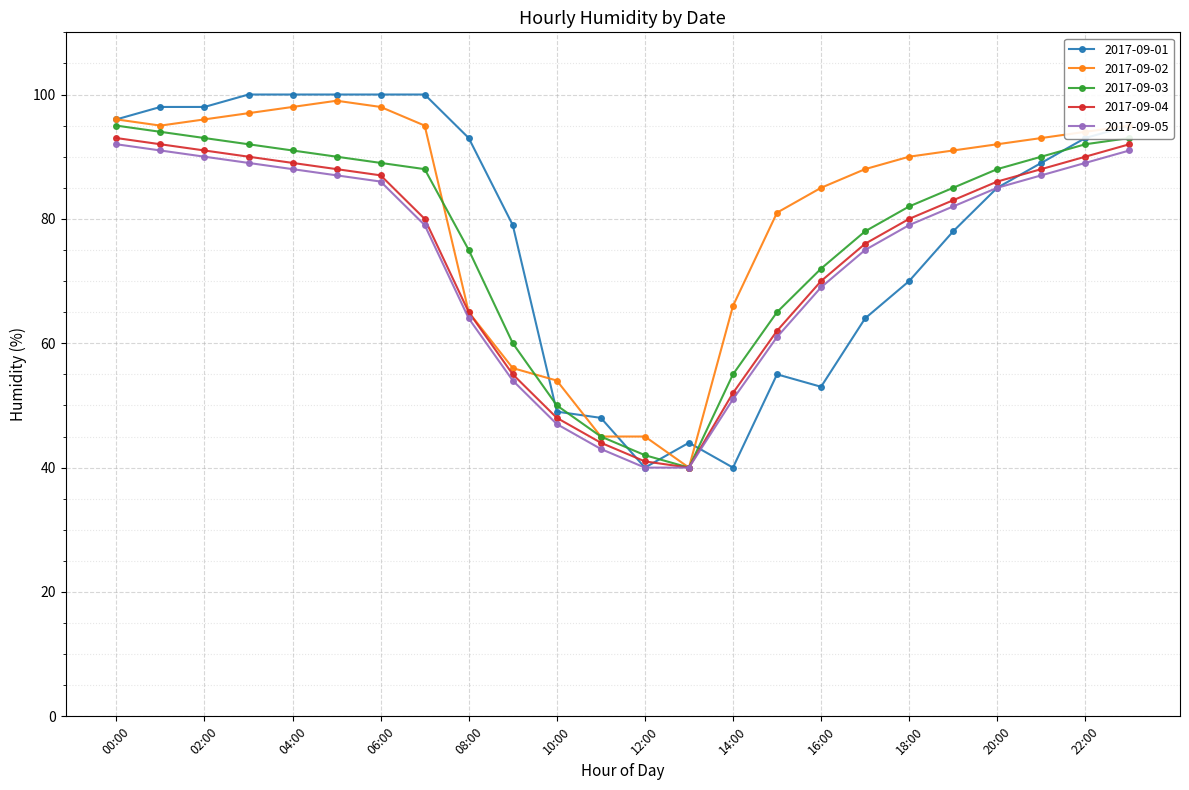

What is the smallest value displayed?

40